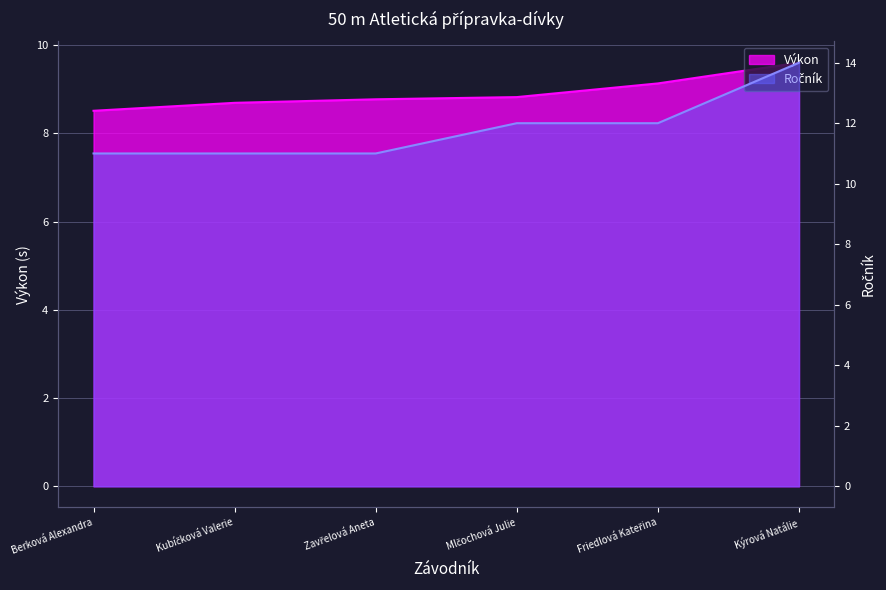

Which series changed the most between Berková Alexandra and Kýrová Natálie?

Ročník